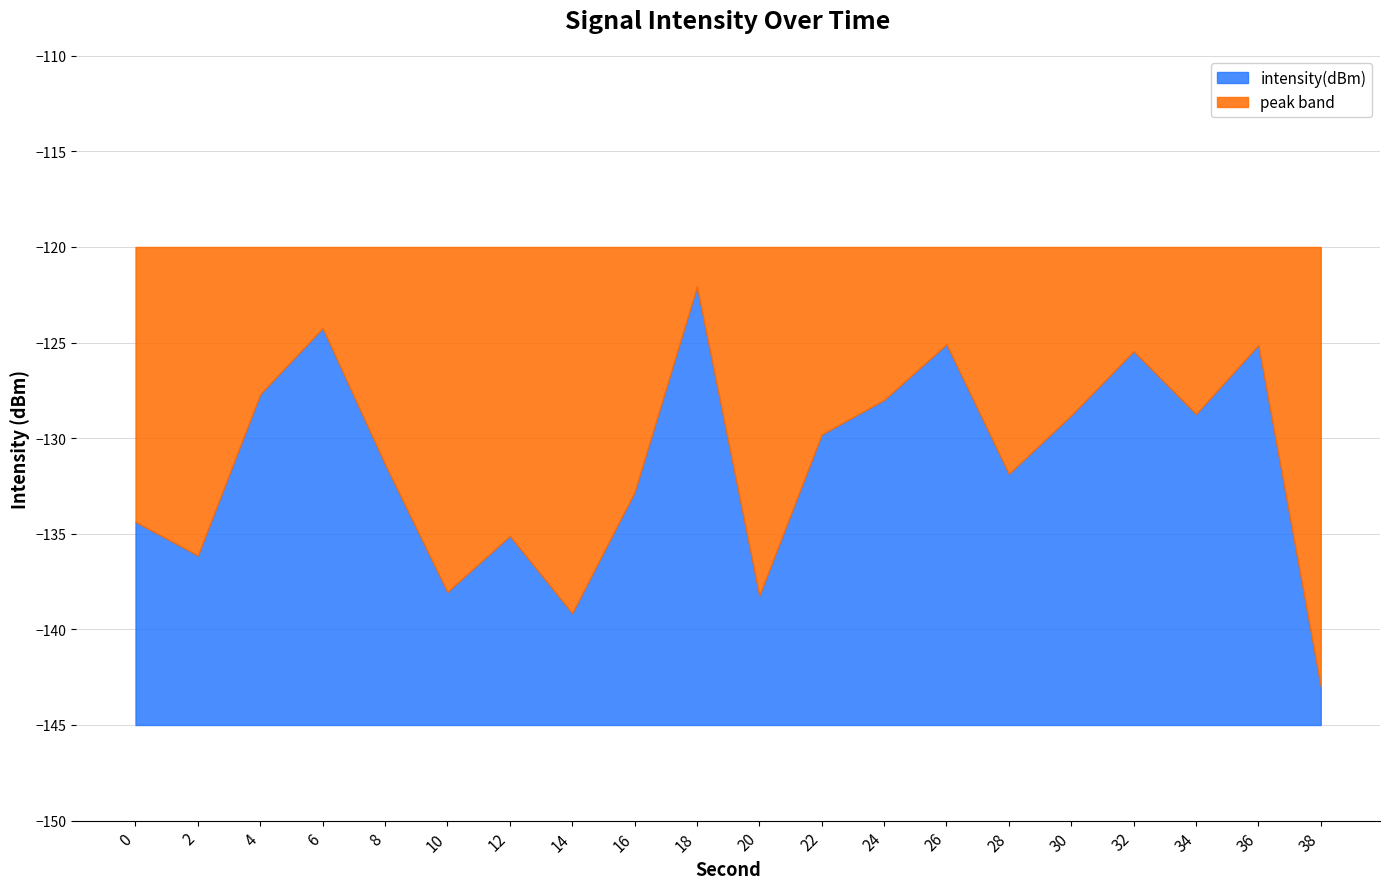

The chart shows a value of -131.9 at 28. True or false?

True